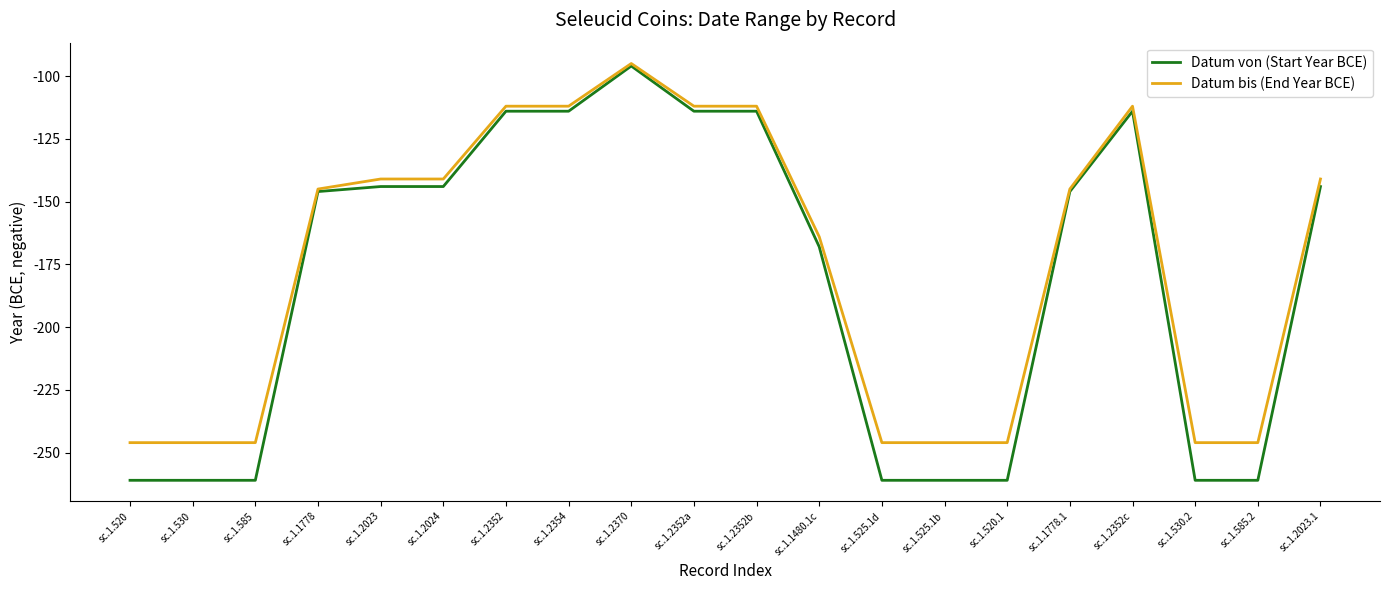

How many lines are shown in the chart?

2